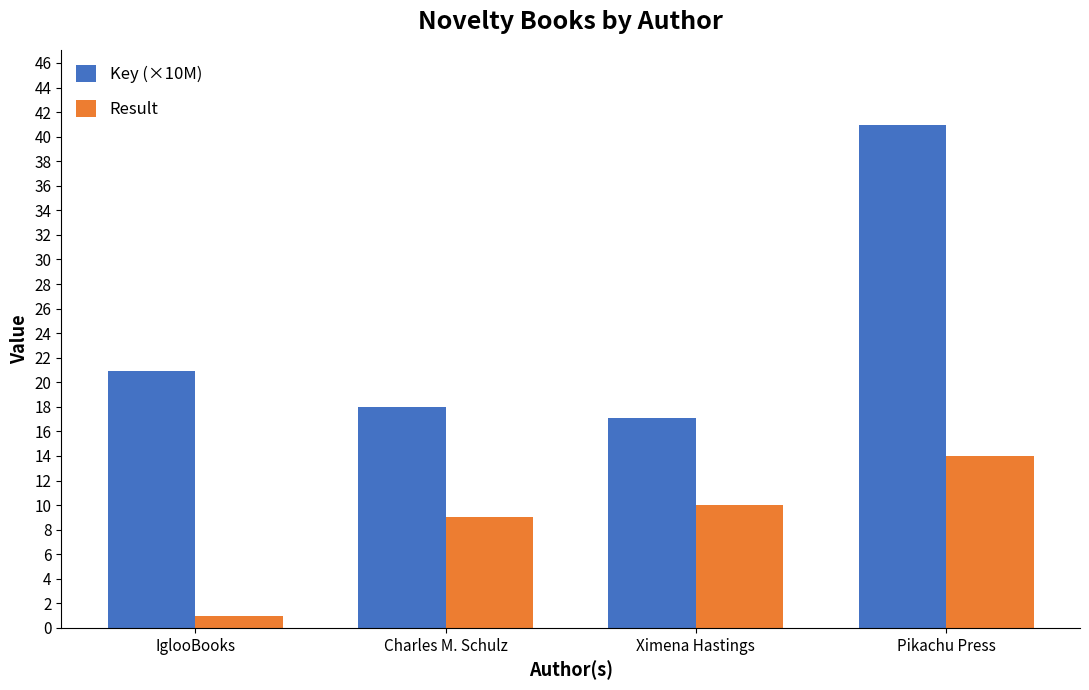

What value does the Key (×10M) series have at Ximena Hastings?

17.1